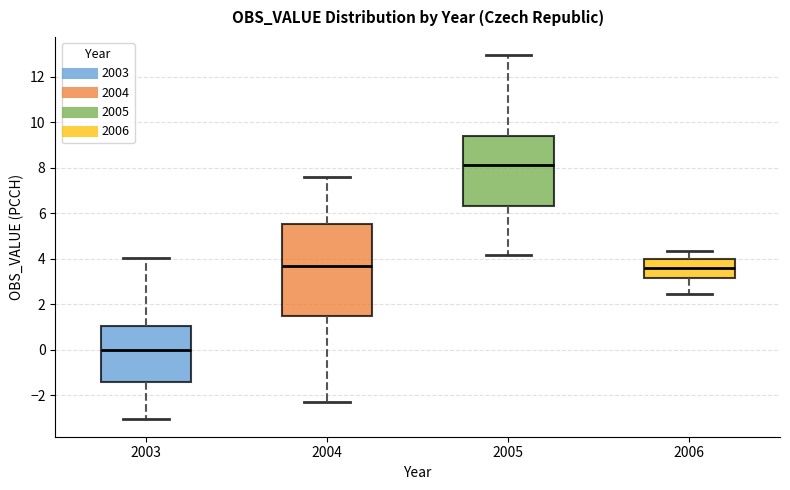

Reading left to right, read every box against the y-axis: the position of its median line, the range the box covers, and the ends of its whiskers. The values are not printed on the chart, so give them approximately, as read against the axis.

2003: median 0.0, box -1.4 to 1.0, whiskers -3.0 to 4.0
2004: median 3.6, box 1.4 to 5.6, whiskers -2.4 to 7.6
2005: median 8.2, box 6.4 to 9.4, whiskers 4.2 to 13.0
2006: median 3.6, box 3.2 to 4.0, whiskers 2.4 to 4.4